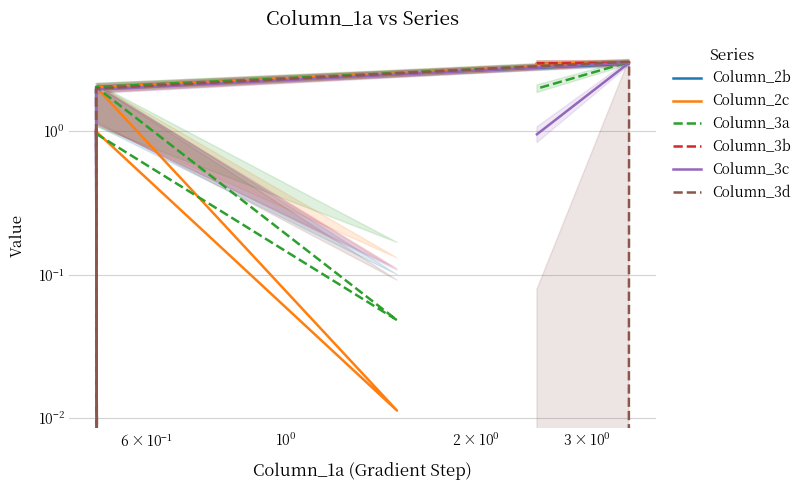

What is the difference between the maximum and minimum values in the Column_3a series?

3.0